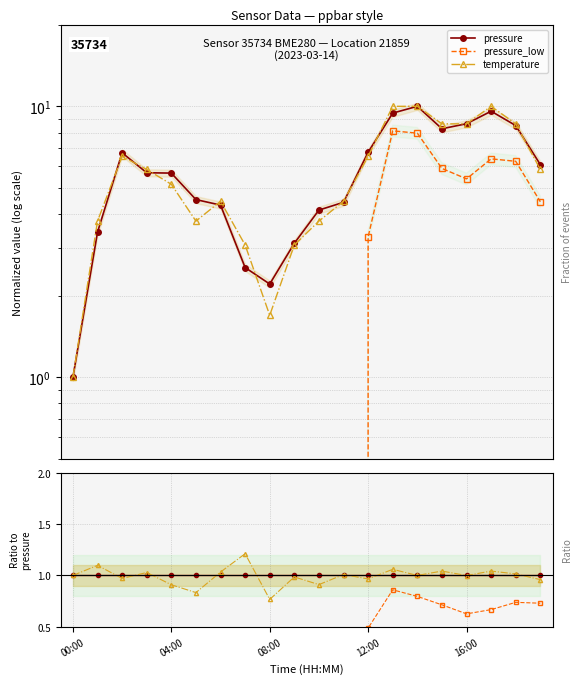

At which category does the chart reach its minimum across all series?

11